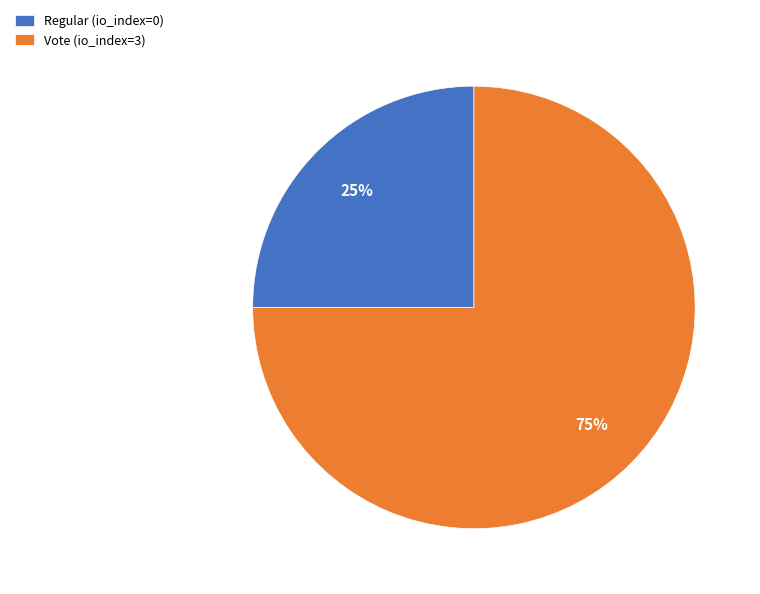

Which category has the biggest portion of the pie?

Vote (io_index=3)